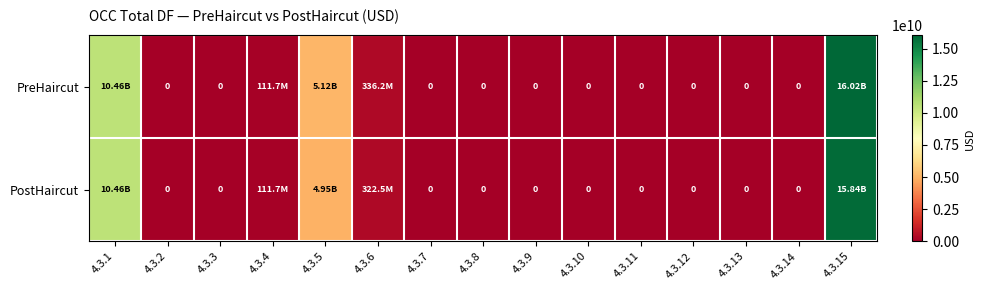

Where is PostHaircut nearest to the value 7920408066?

4.3.1